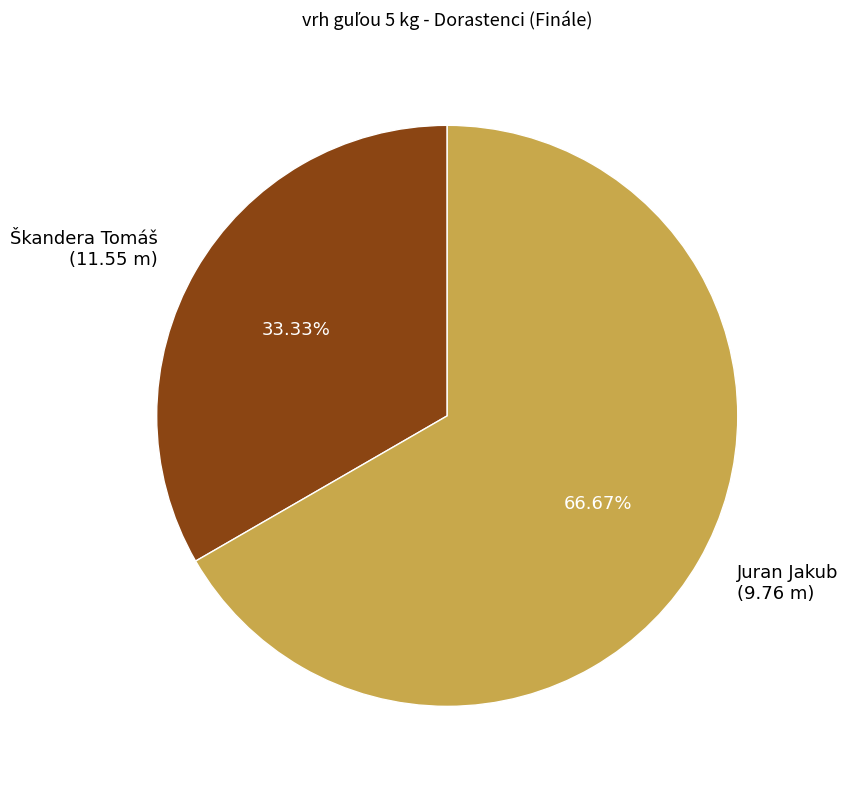

Is there a majority slice in this chart?

Yes